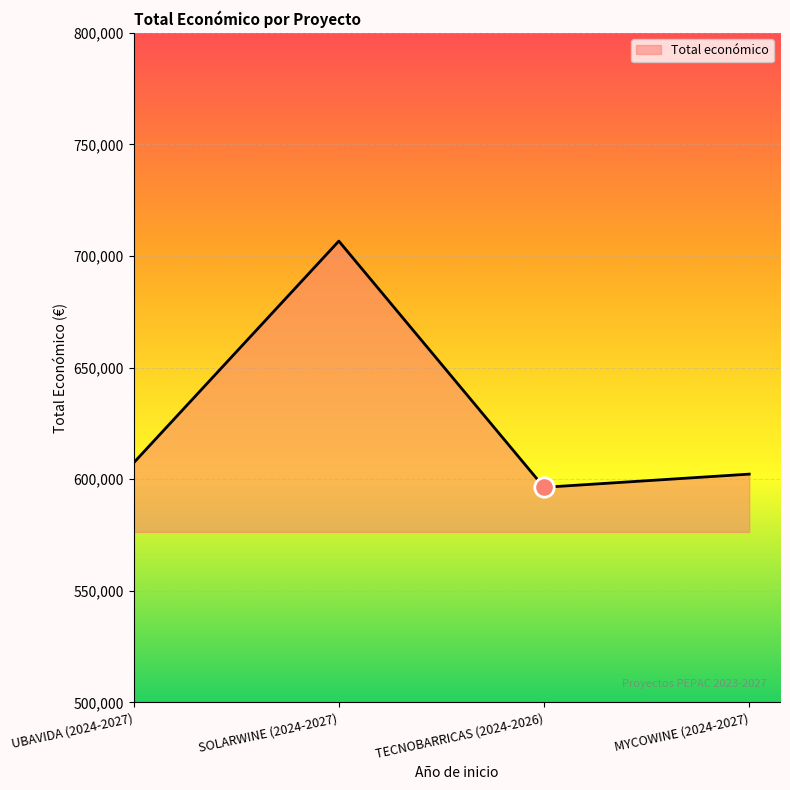

Reading left to right, extract all data points from this chart.

UBAVIDA (2024-2027)=607342.0	SOLARWINE (2024-2027)=706697.0	TECNOBARRICAS (2024-2026)=596384.0	MYCOWINE (2024-2027)=602295.4